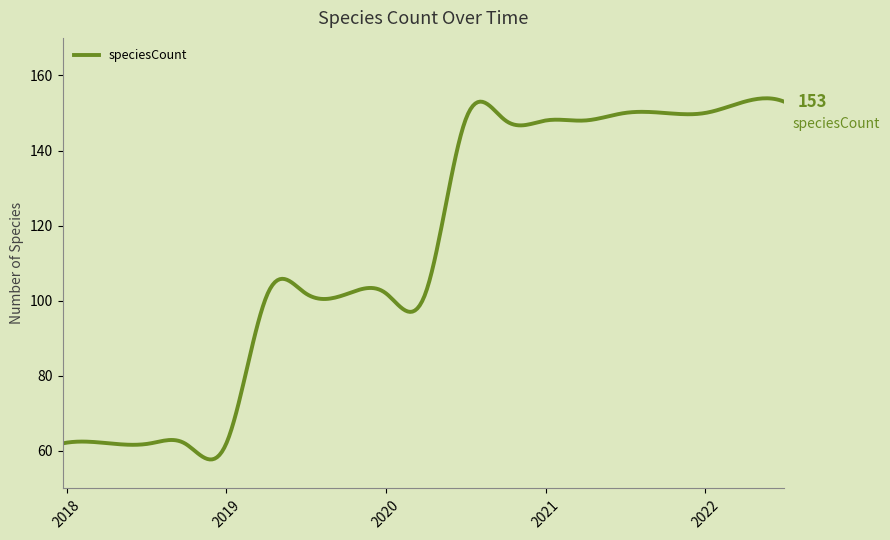

Is this an area chart (filled region under the line)?

No